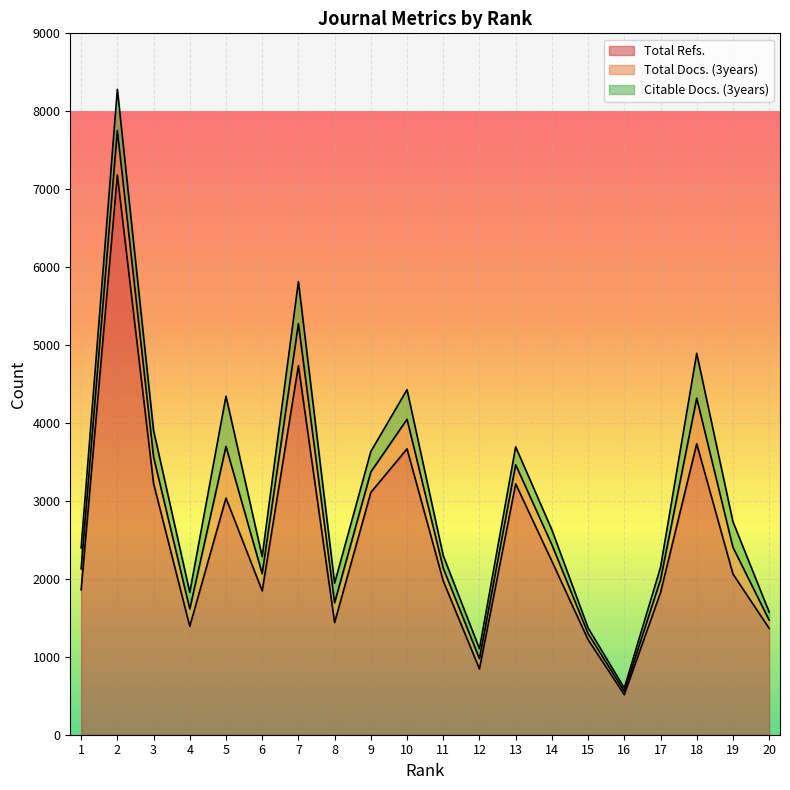

What is the value of the Citable Docs. (3years) point at the 16th from the left?

43